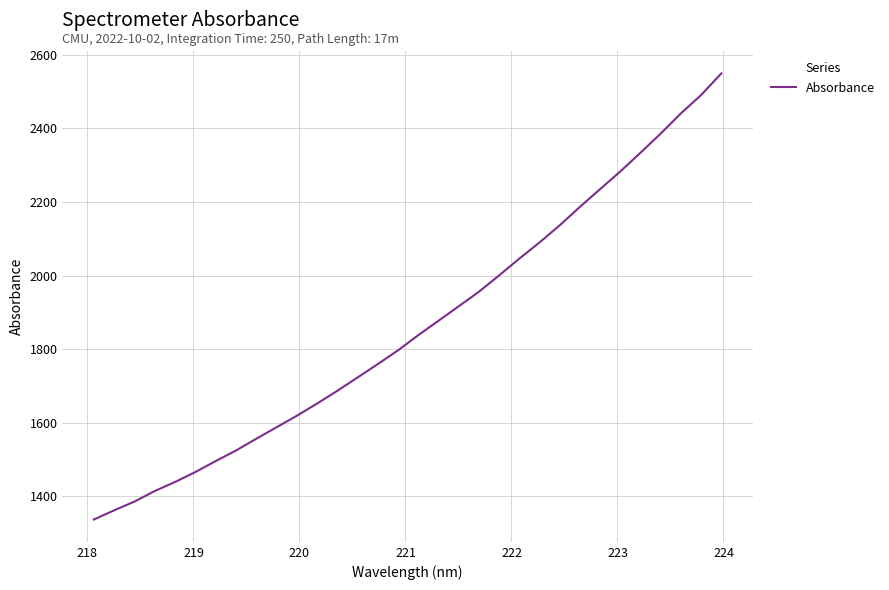

What is the smallest value displayed?

1337.0